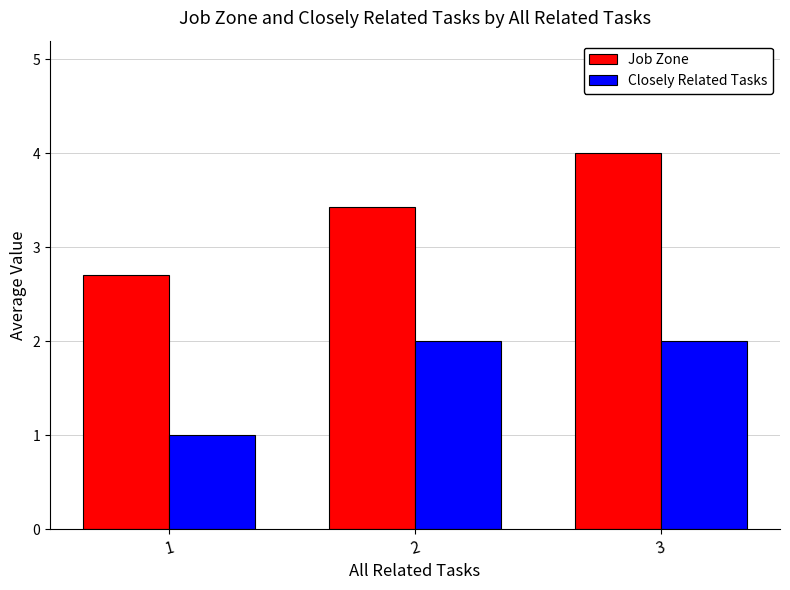

What is the difference between the highest and lowest values at 1?

1.7